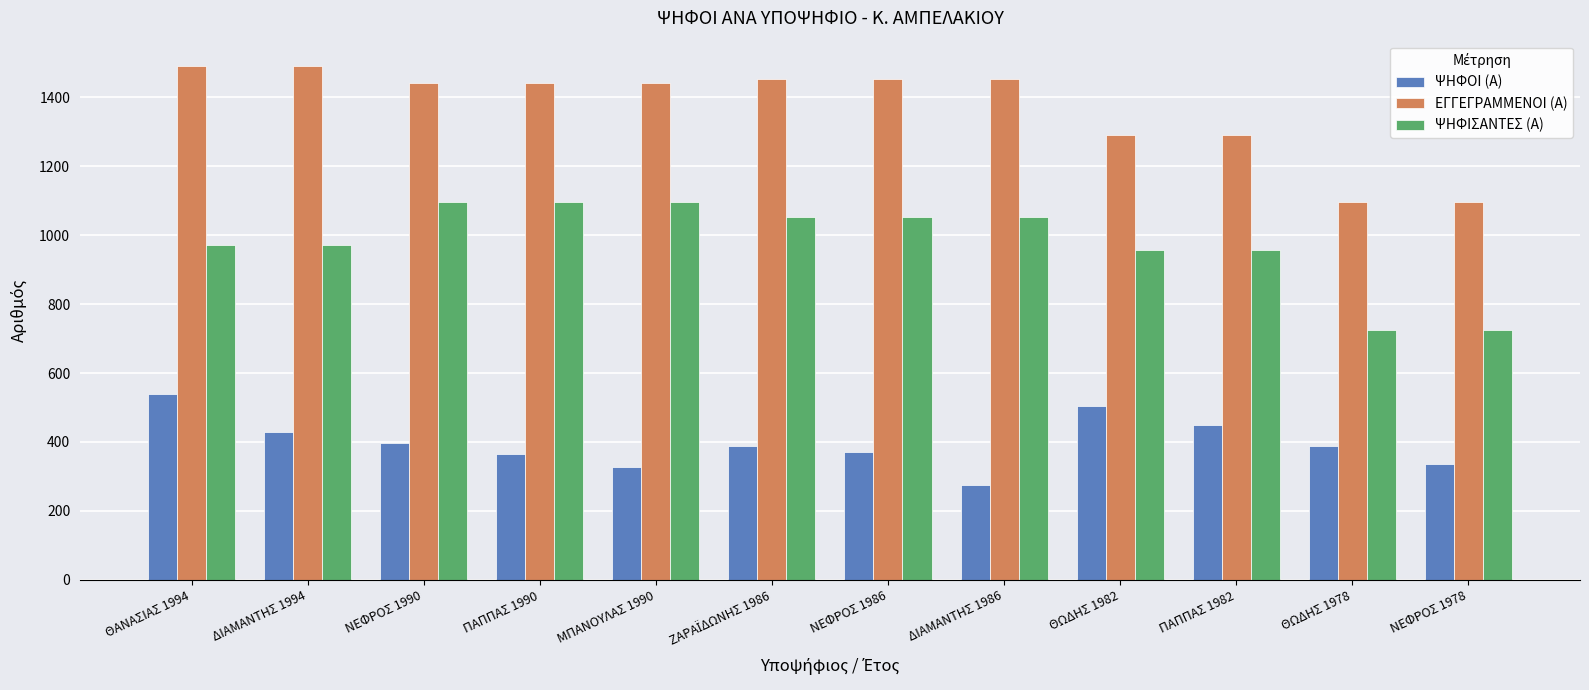

What is the value of the ΕΓΓΕΓΡΑΜΜΕΝΟΙ (Α) bar at the 8th from the left?

1453